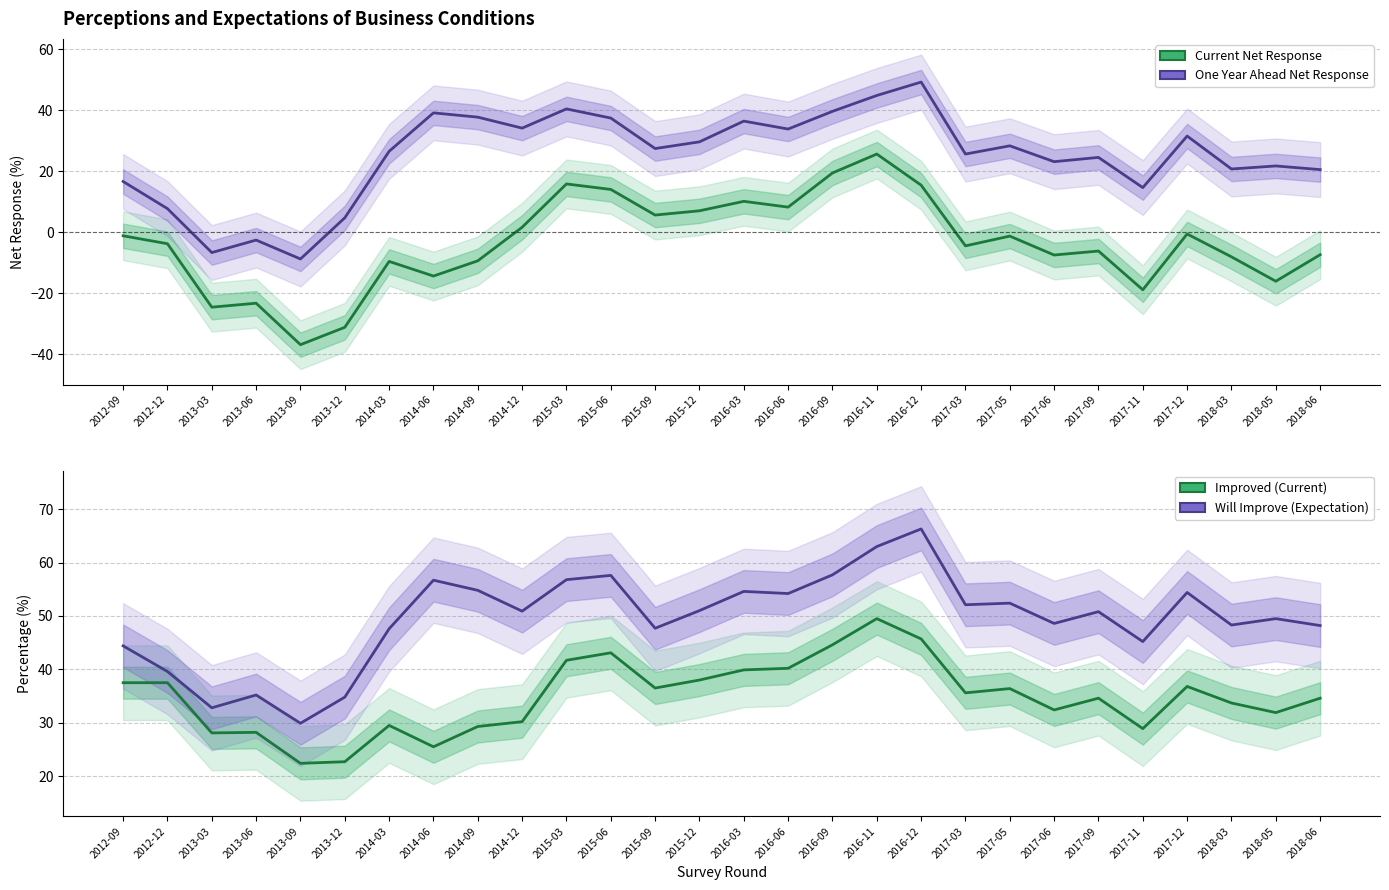

What is the difference between the Current Net Response values at 2013-03 and 2014-06?

10.2